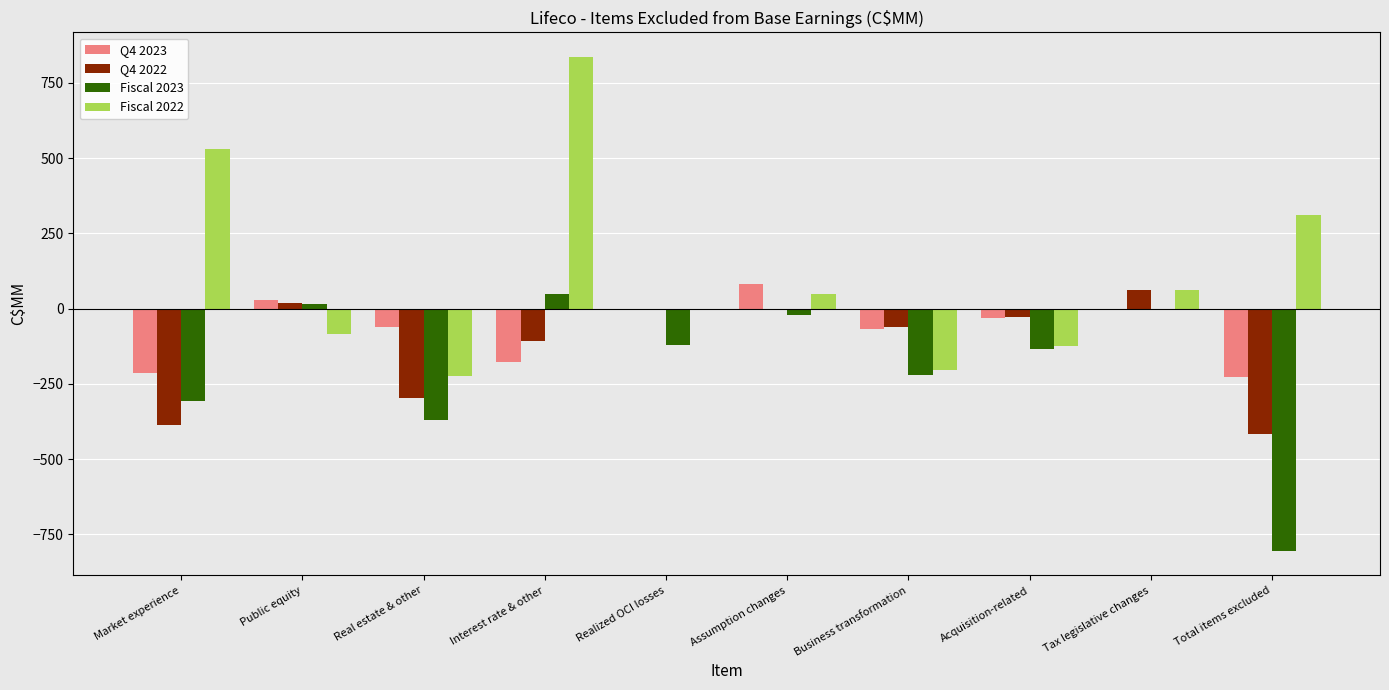

Which series changed the most between Real estate & other and Tax legislative changes?

Fiscal 2023